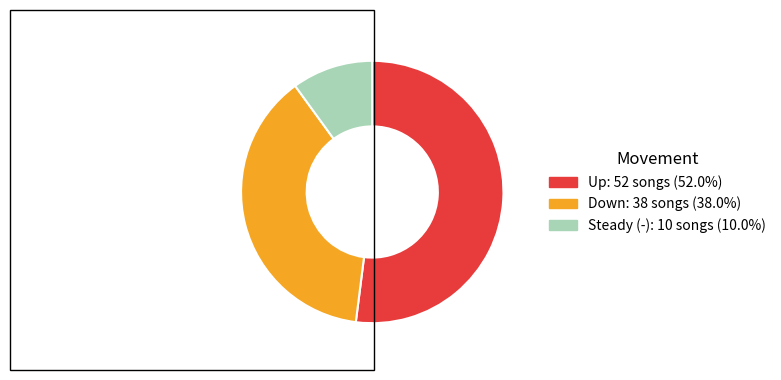

Is there a majority slice in this chart?

Yes